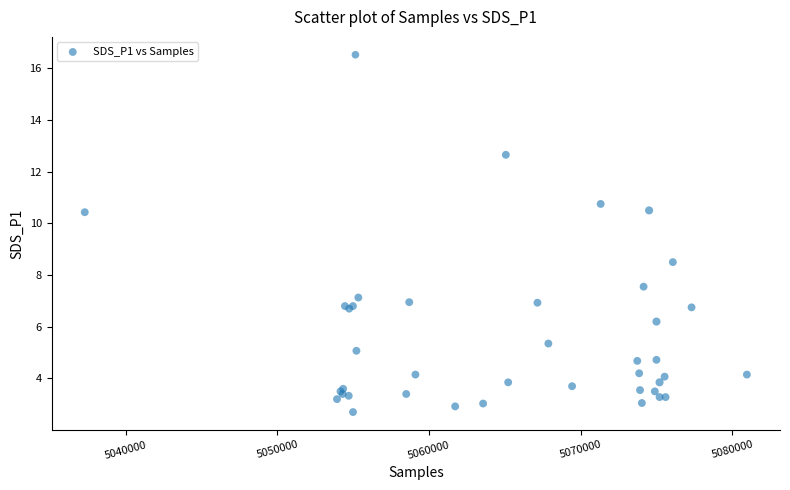

What Y value in the scatter plot is closest to 9?

8.5